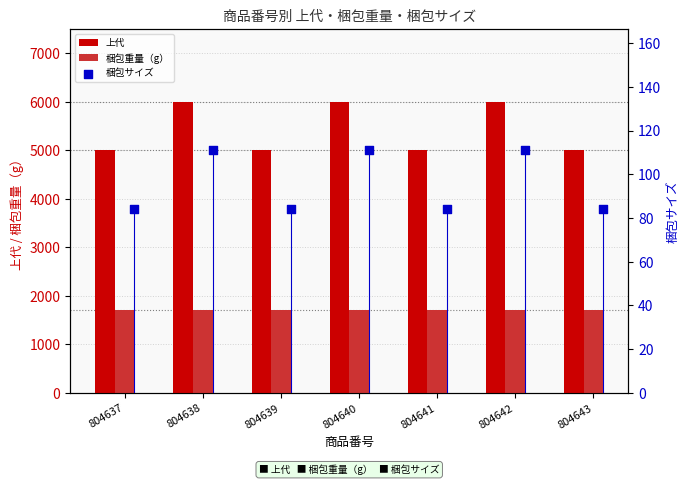

Which series has the largest total across all categories?

上代